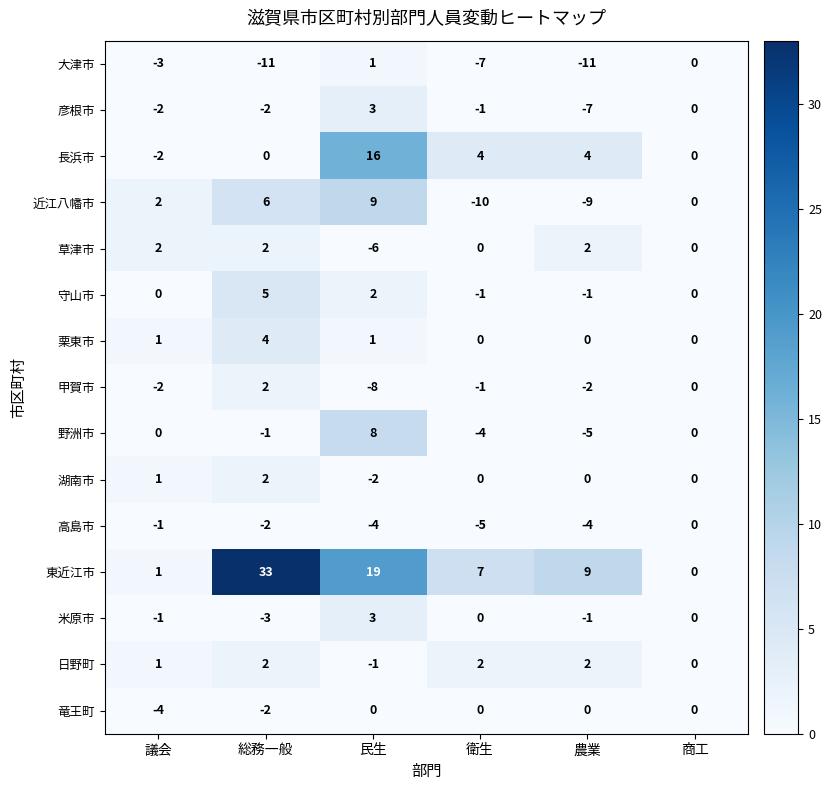

Count the 湖南市 values in the range 0 to 1.

4